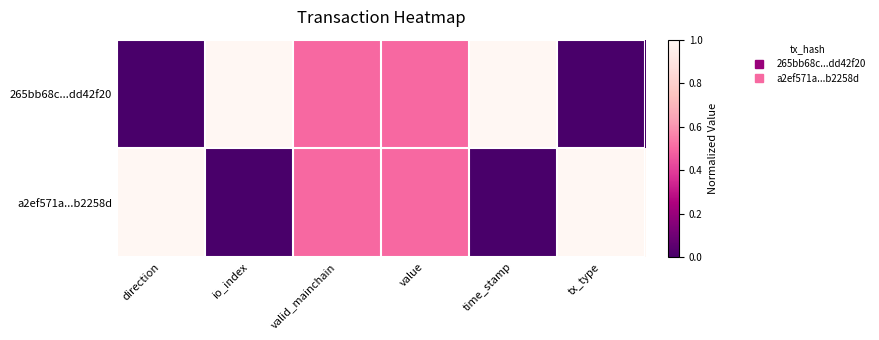

Reading left to right, transcribe all the data shown in this chart.

265bb68c...dd42f20: direction=0.0	io_index=1.0	valid_mainchain=0.5	value=0.5	time_stamp=1.0	tx_type=0.0
a2ef571a...b2258d: direction=1.0	io_index=0.0	valid_mainchain=0.5	value=0.5	time_stamp=0.0	tx_type=1.0